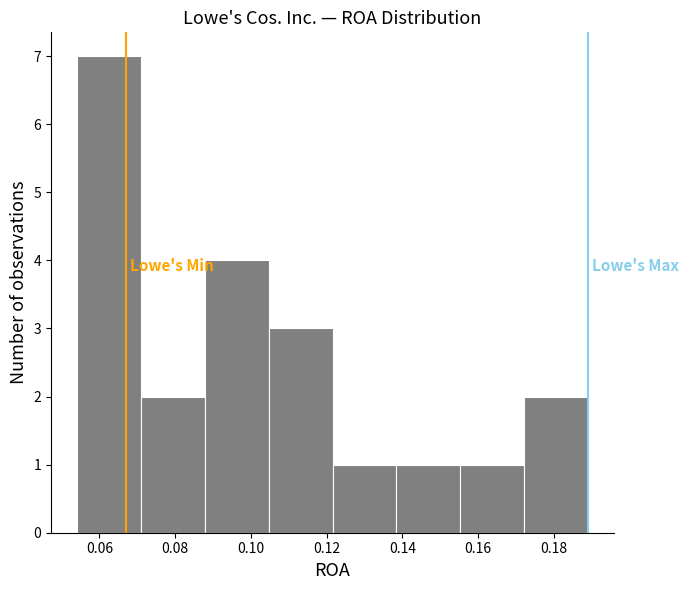

Over which range of the x-axis is the bar tallest?

0.054 to 0.070